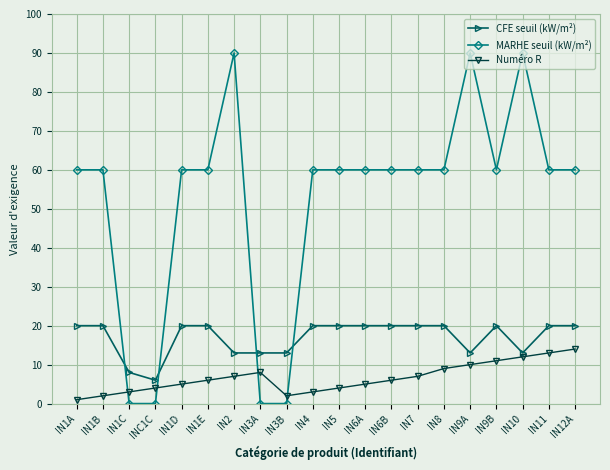

What is the difference between the second highest and minimum values in the Numéro R series?

12